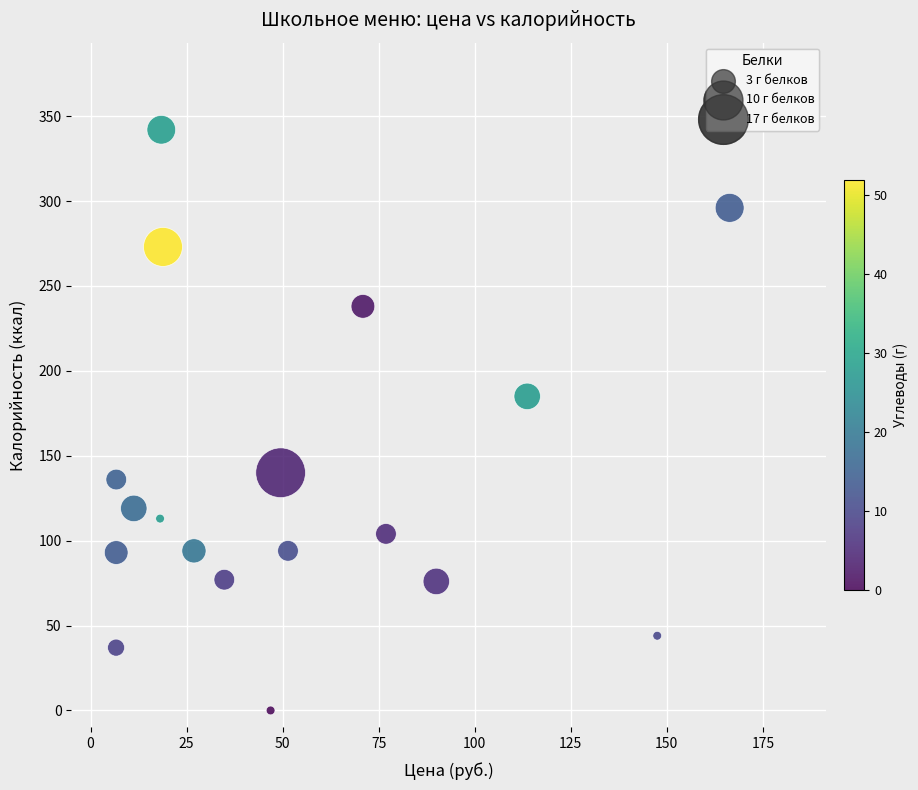

What Y value in the scatter plot is closest to 171?

185